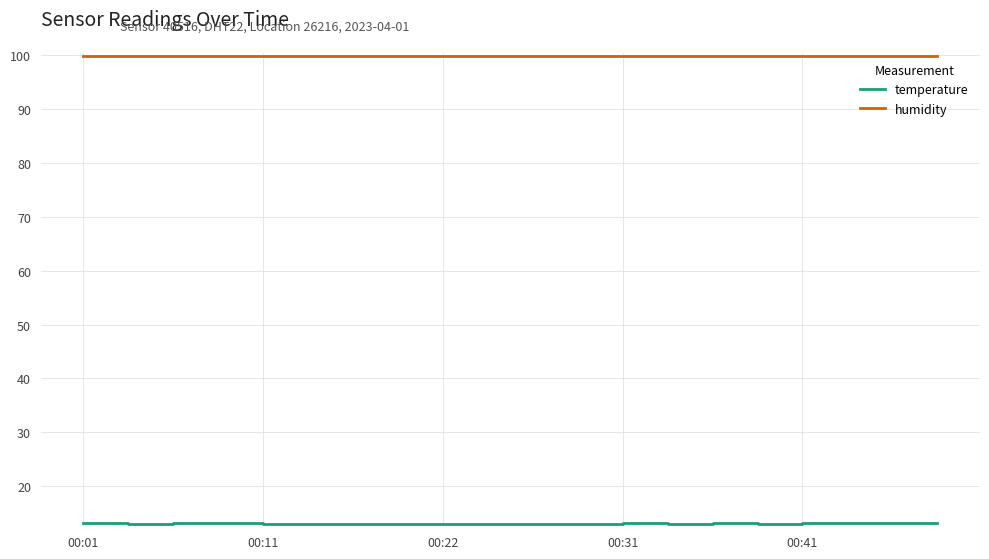

What is the maximum value shown in the chart?

99.9